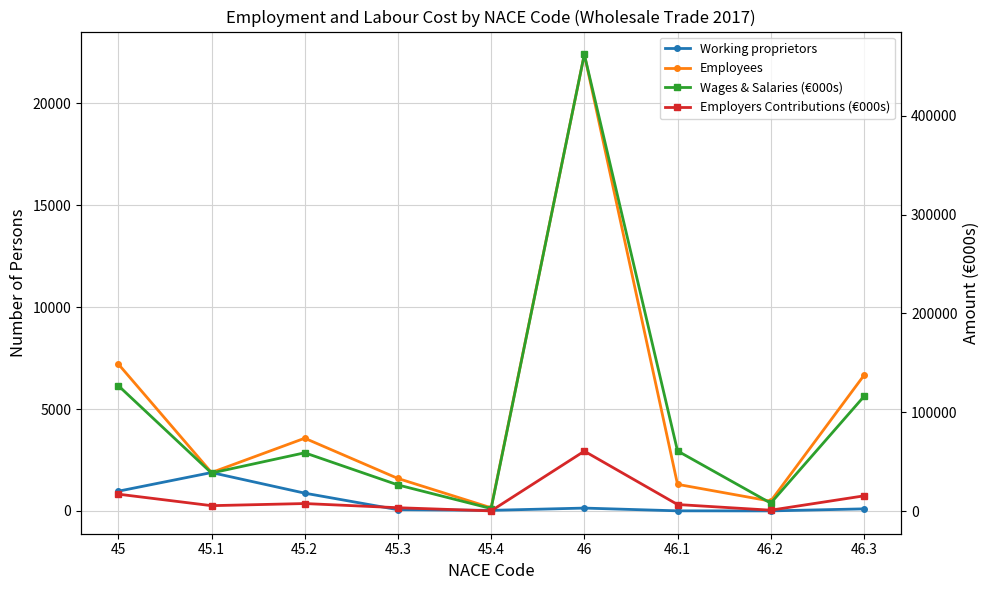

Does the chart have visible grid lines?

Yes